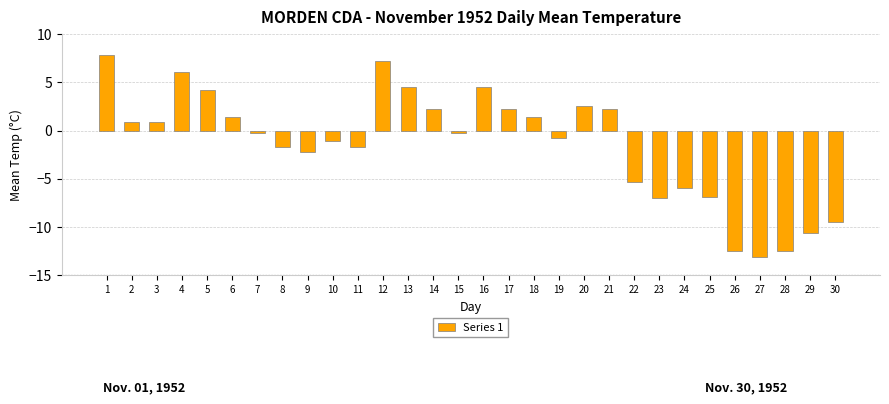

What is the change in value from 1 to 22?

-13.1